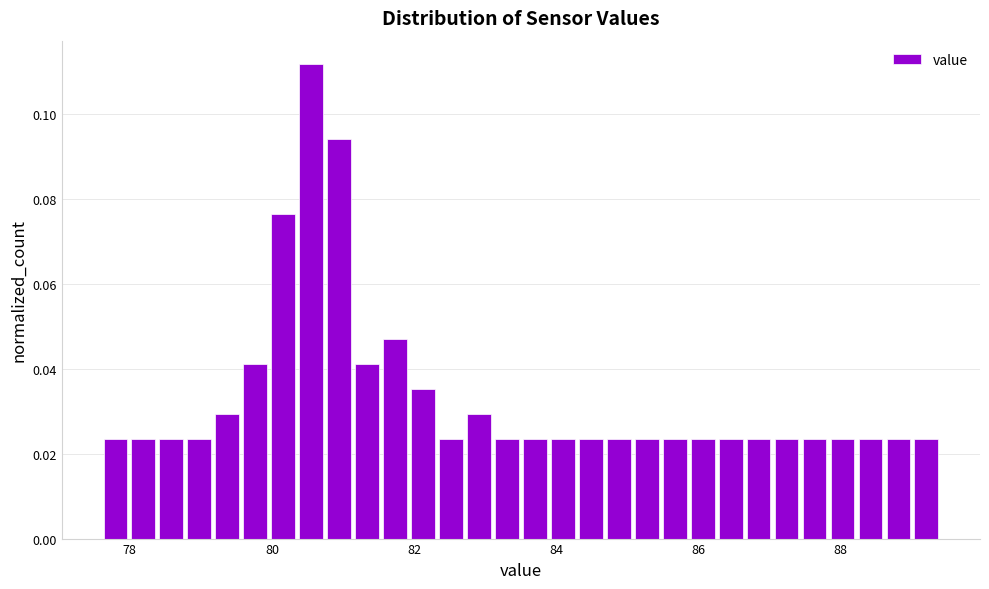

Read against the x-axis, roughly where is the centre of the tallest bar?

80.6